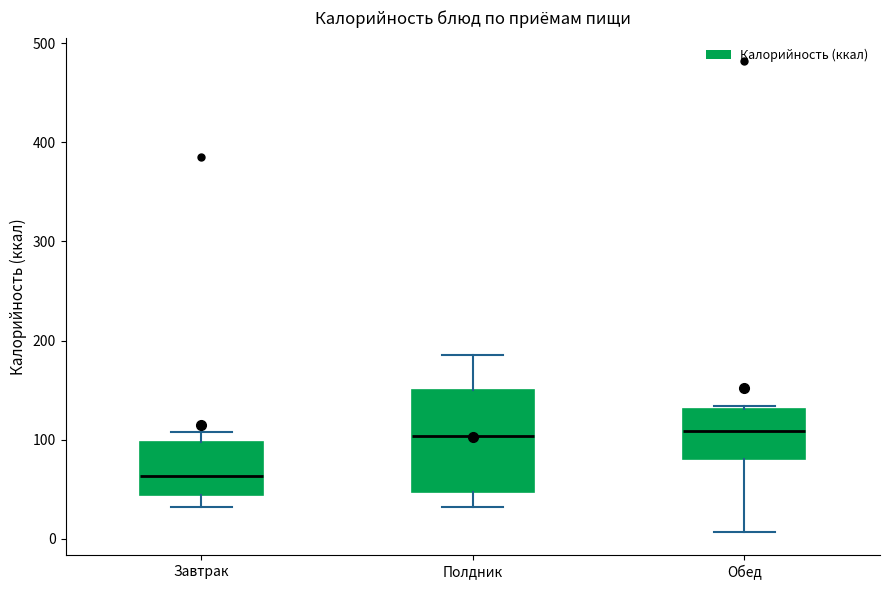

Comparing the boxes themselves (not the whiskers), which one is the tallest?

Полдник